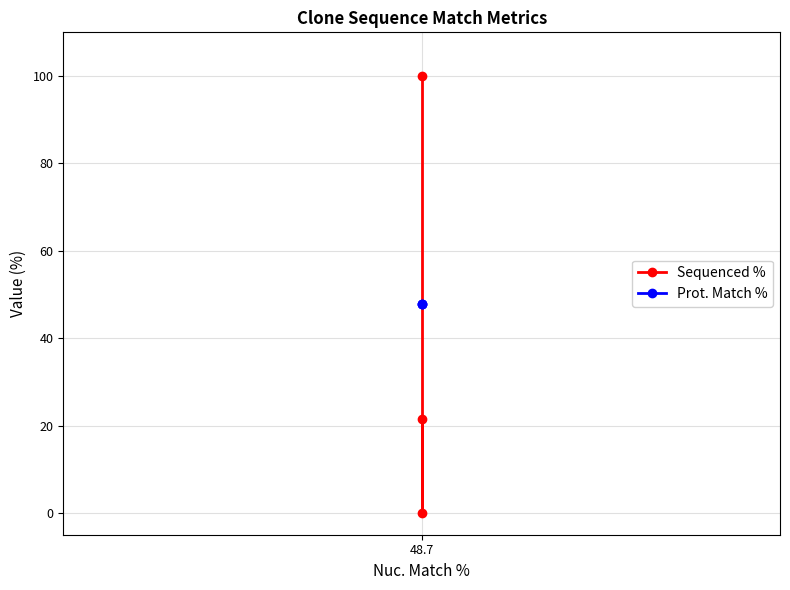

Which series has the widest spread of values?

Sequenced %